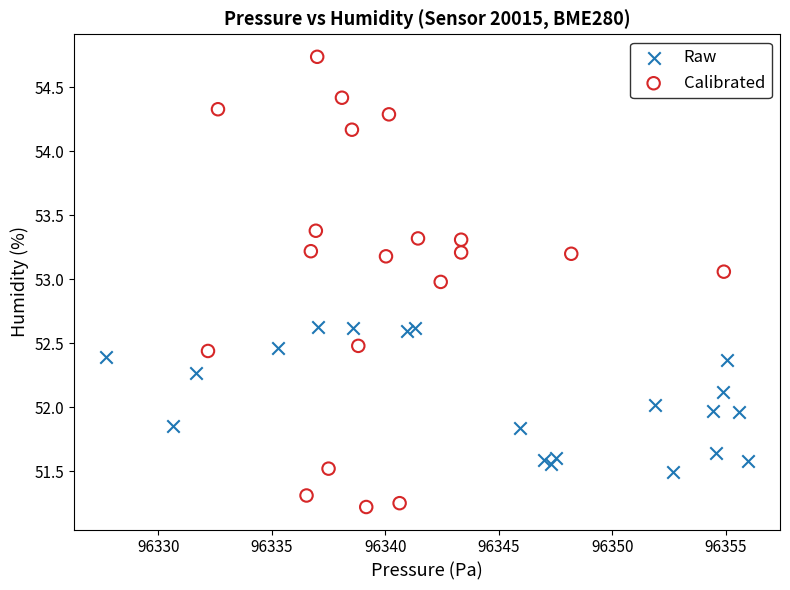

Which series has the widest spread of Y values?

Calibrated